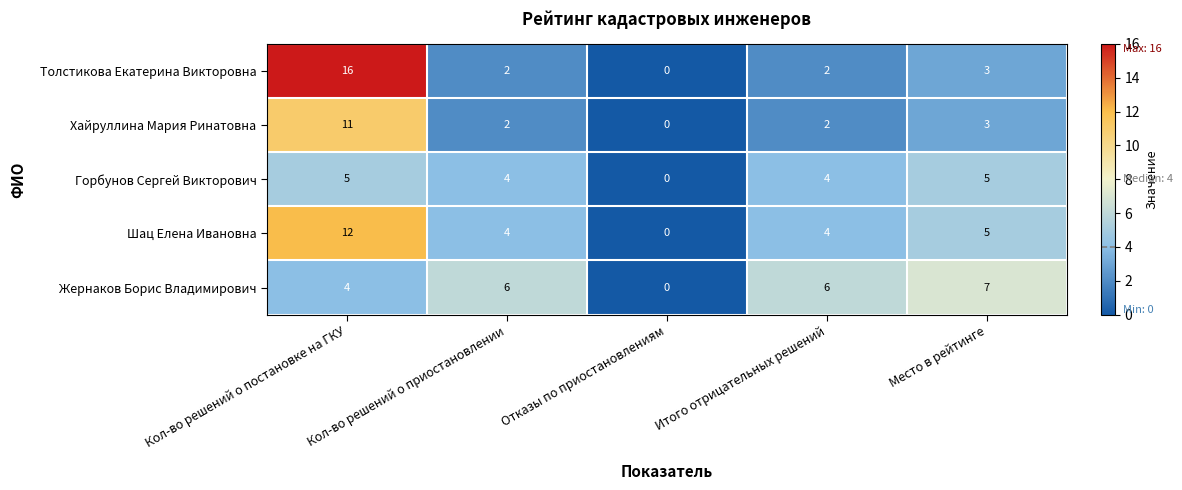

Which series changed the most between Кол-во решений о постановке на ГКУ and Место в рейтинге?

Толстикова Екатерина Викторовна